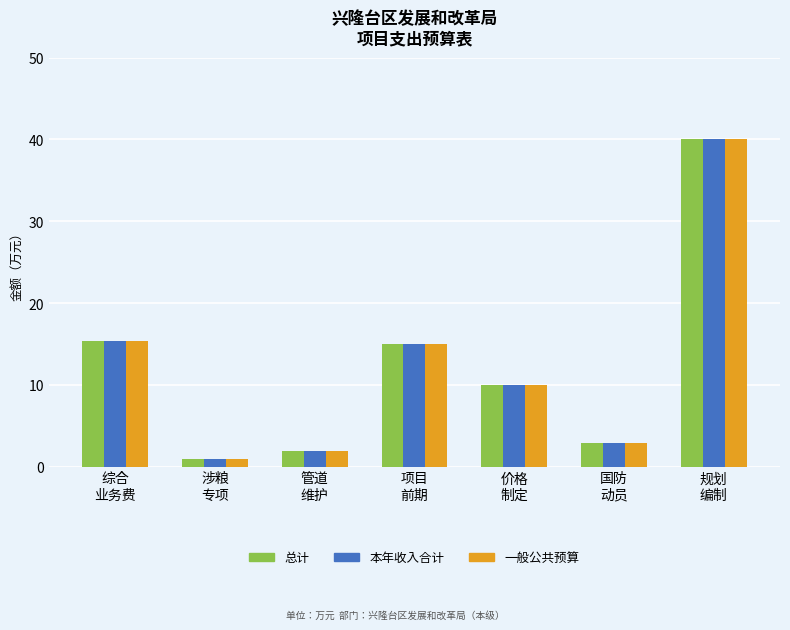

At how many categories does at least one series exceed 33?

1